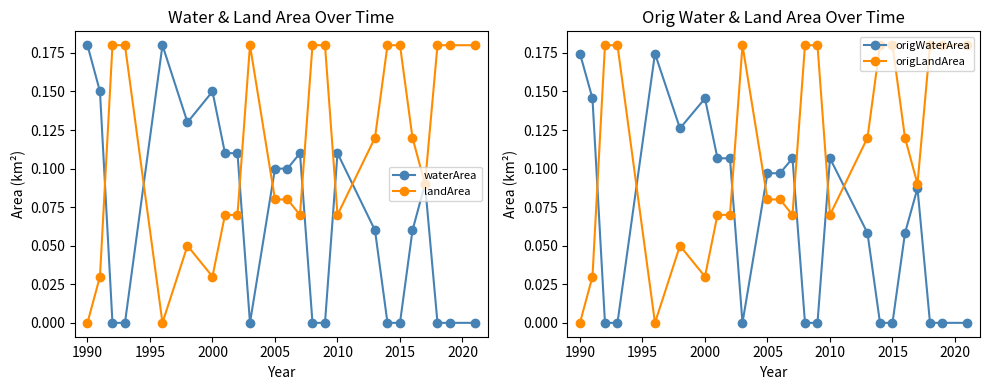

True or false: origLandArea has more than 0 points higher than both neighbors.

True